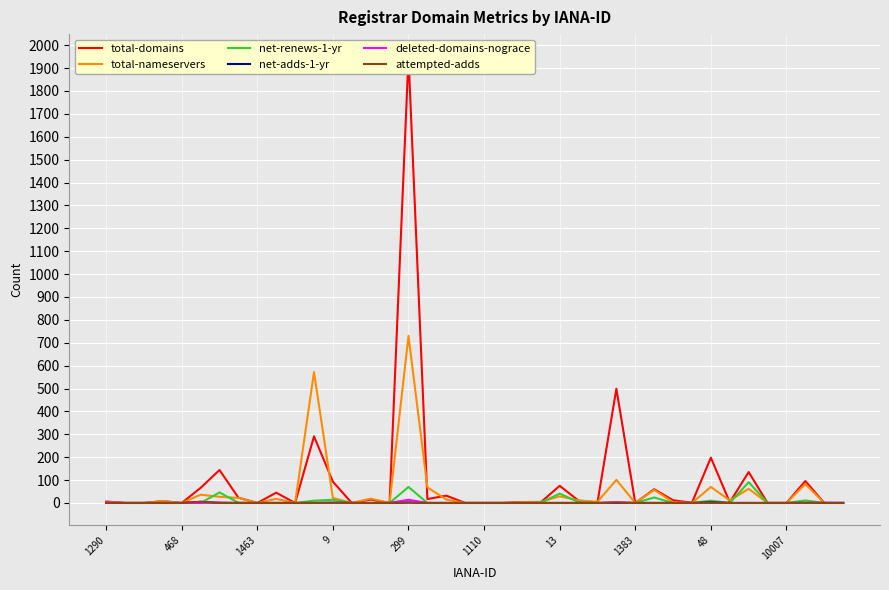

How many series are shown in this chart?

6